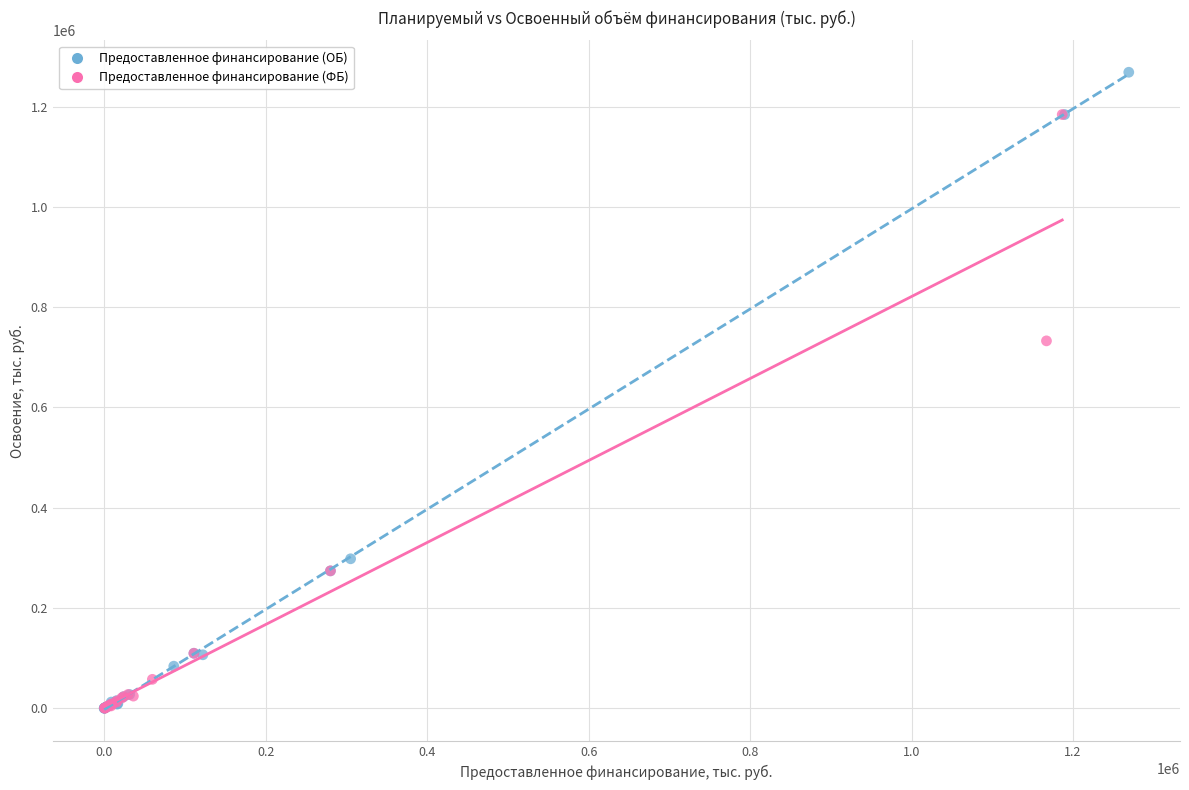

Which series has the largest Y range (max minus min)?

Предоставленное финансирование (ОБ)